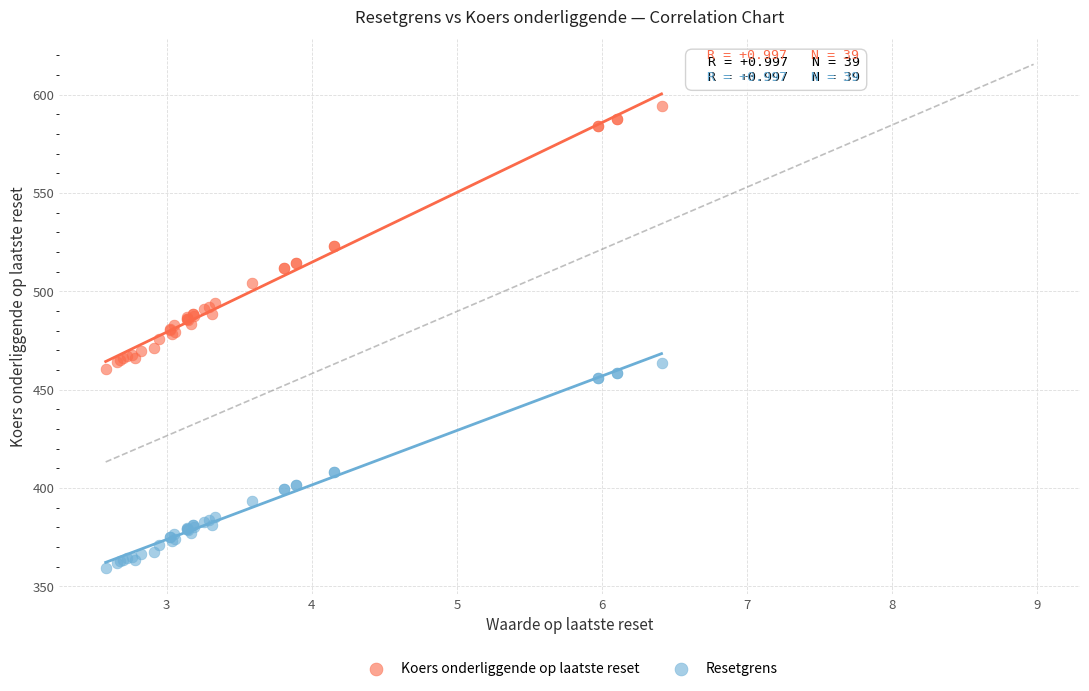

Which series contains the lowest Y value?

Resetgrens